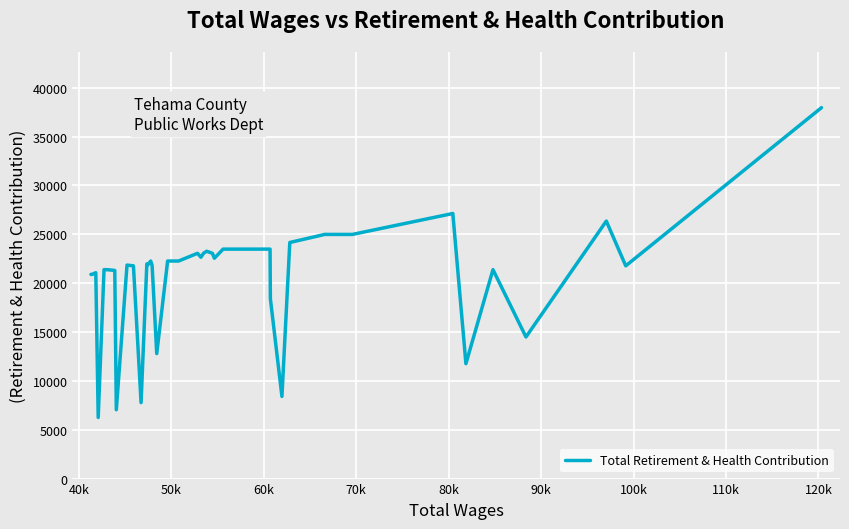

True or false: the data has more than 1 interior local peaks.

True